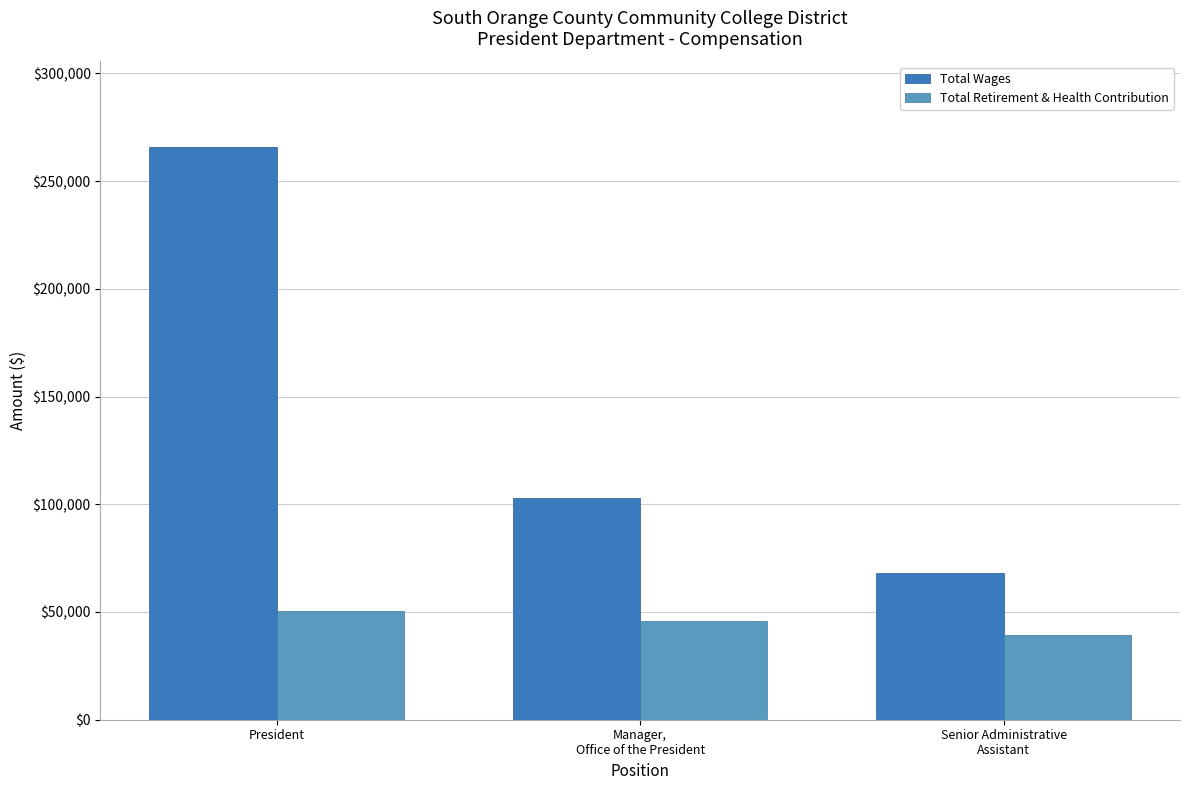

True or false: Total Wages has a value of 68117 at Senior Administrative
Assistant.

True